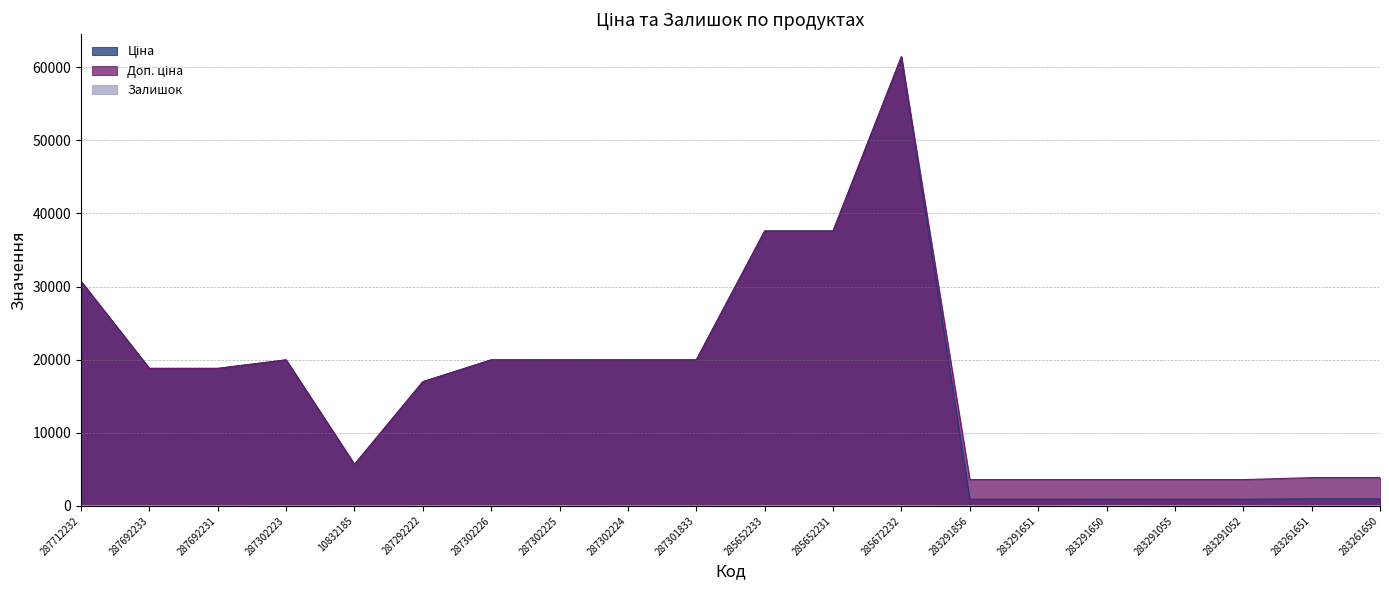

At which label does Залишок reach its peak?

283291650